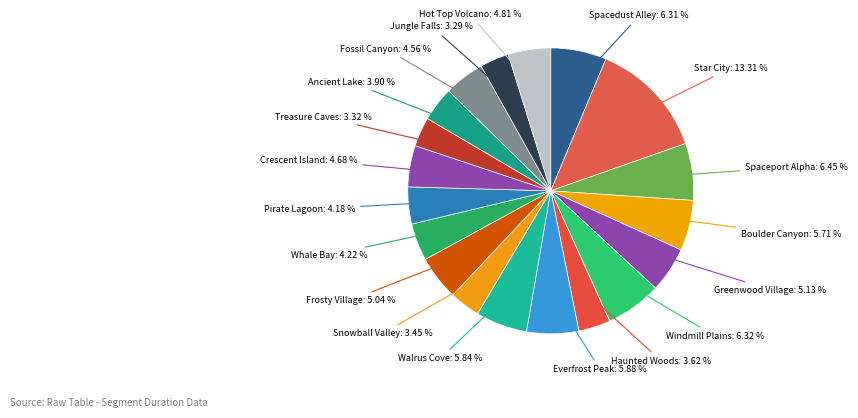

How many slices are in this pie chart?

19